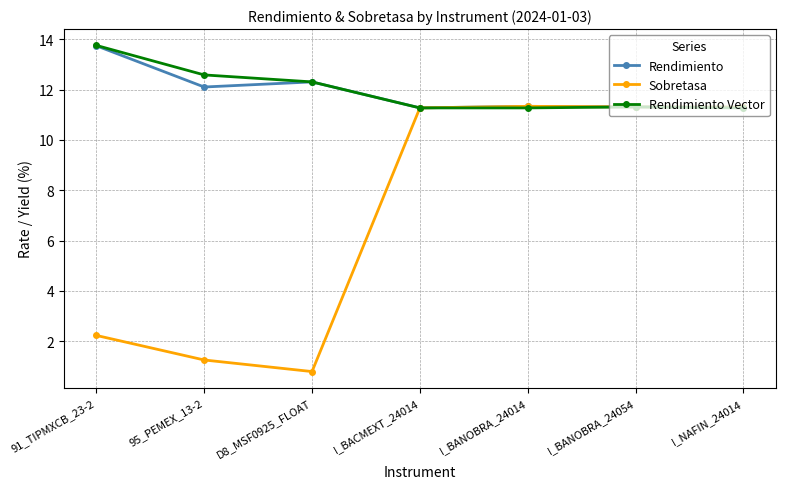

What is the smallest value displayed?

0.8